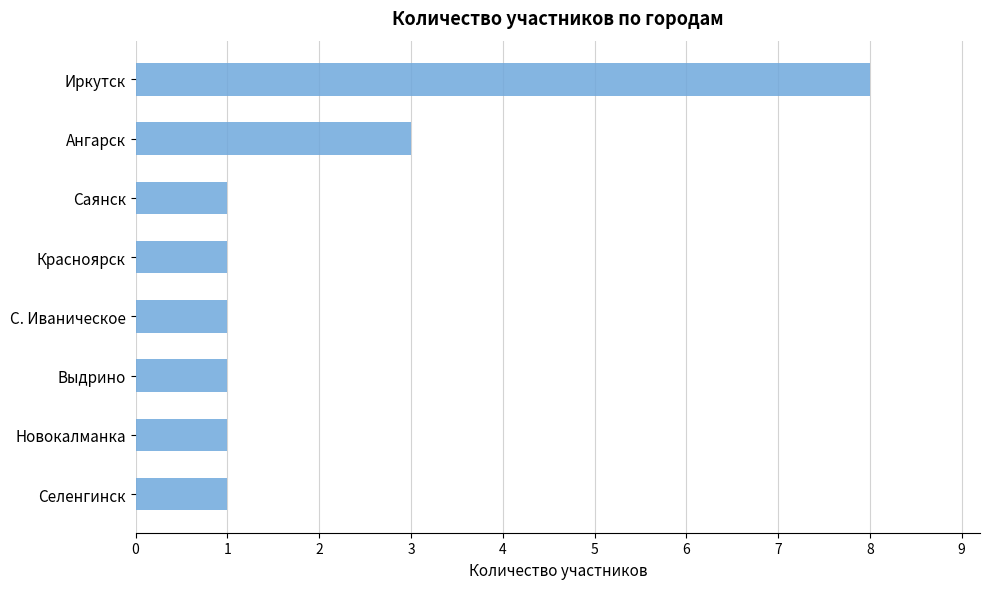

How many bars are there in total?

8